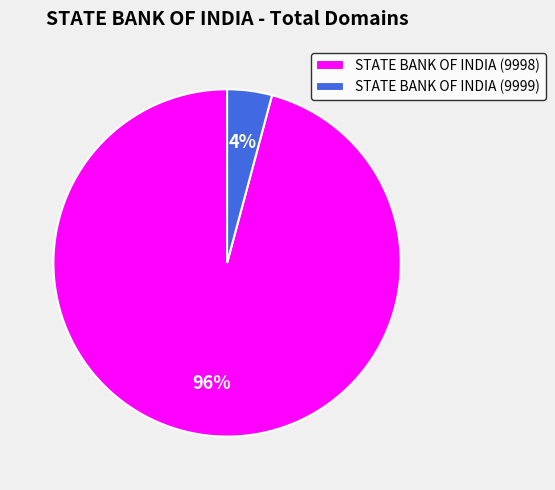

The STATE BANK OF INDIA (9998) slice represents 87% of the pie. True or false?

False